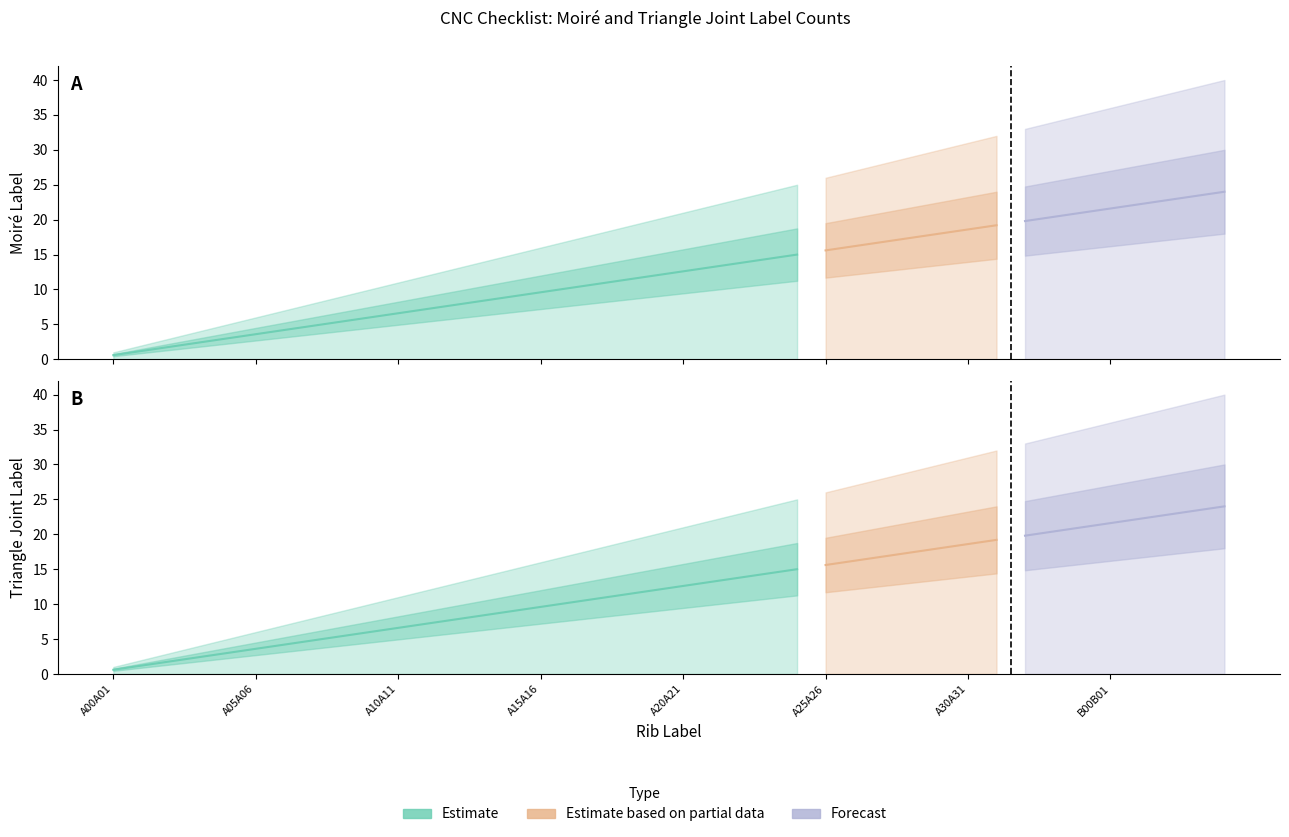

List the series in order of their peak value, lowest first.

Moiré Label, Triangle Joint Label